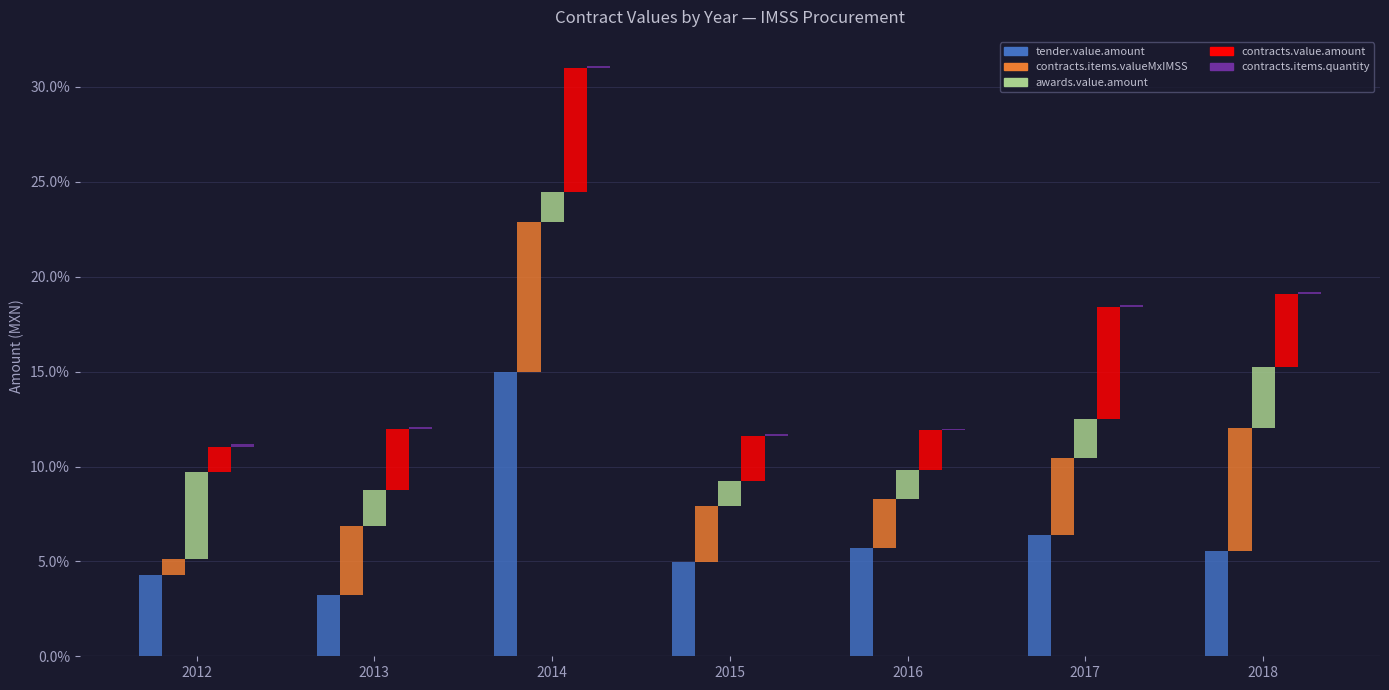

Which series has the largest total across all categories?

tender.value.amount